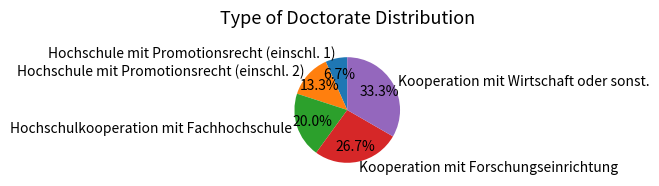

What is the largest slice in the pie chart?

Kooperation mit Wirtschaft oder sonst.